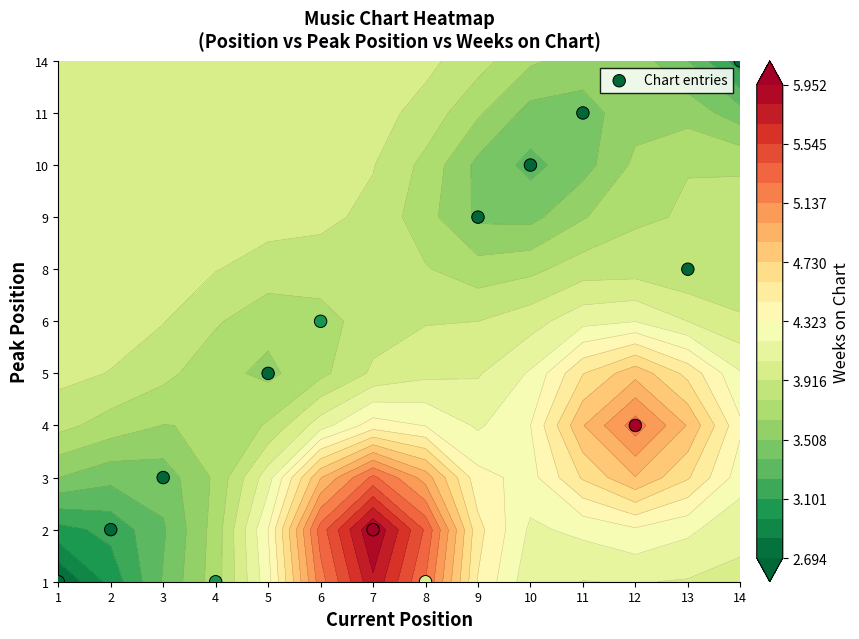

Count the values in the range 1 to 7.

8